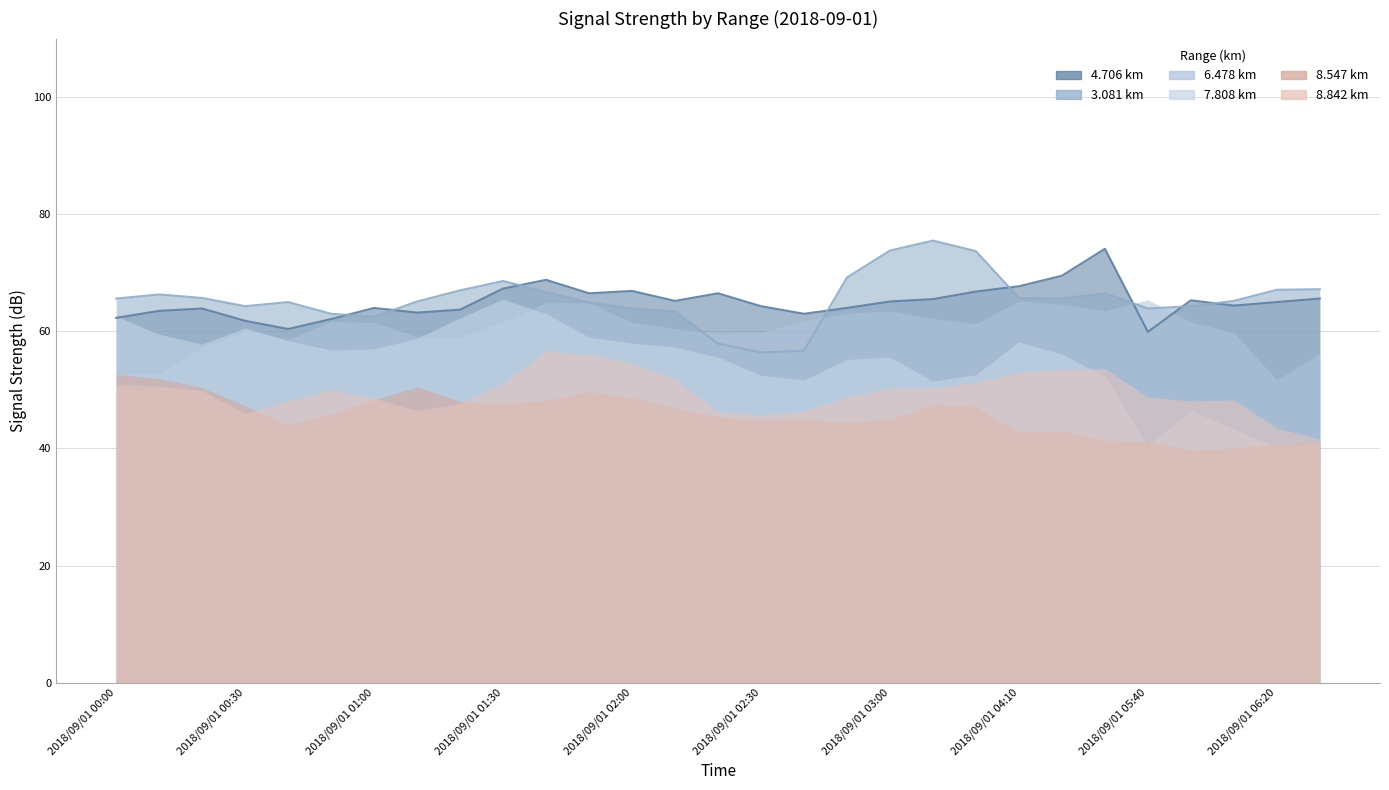

Rank the categories by 8.547 value from lowest to highest.

2018/09/01 06:00, 2018/09/01 06:10, 2018/09/01 06:20, 2018/09/01 05:40, 2018/09/01 06:30, 2018/09/01 04:30, 2018/09/01 04:10, 2018/09/01 04:20, 2018/09/01 00:40, 2018/09/01 02:50, 2018/09/01 02:30, 2018/09/01 02:40, 2018/09/01 03:00, 2018/09/01 02:20, 2018/09/01 00:50, 2018/09/01 02:10, 2018/09/01 03:20, 2018/09/01 00:30, 2018/09/01 03:10, 2018/09/01 01:30, 2018/09/01 01:20, 2018/09/01 01:40, 2018/09/01 01:00, 2018/09/01 02:00, 2018/09/01 01:50, 2018/09/01 00:20, 2018/09/01 01:10, 2018/09/01 00:10, 2018/09/01 00:00